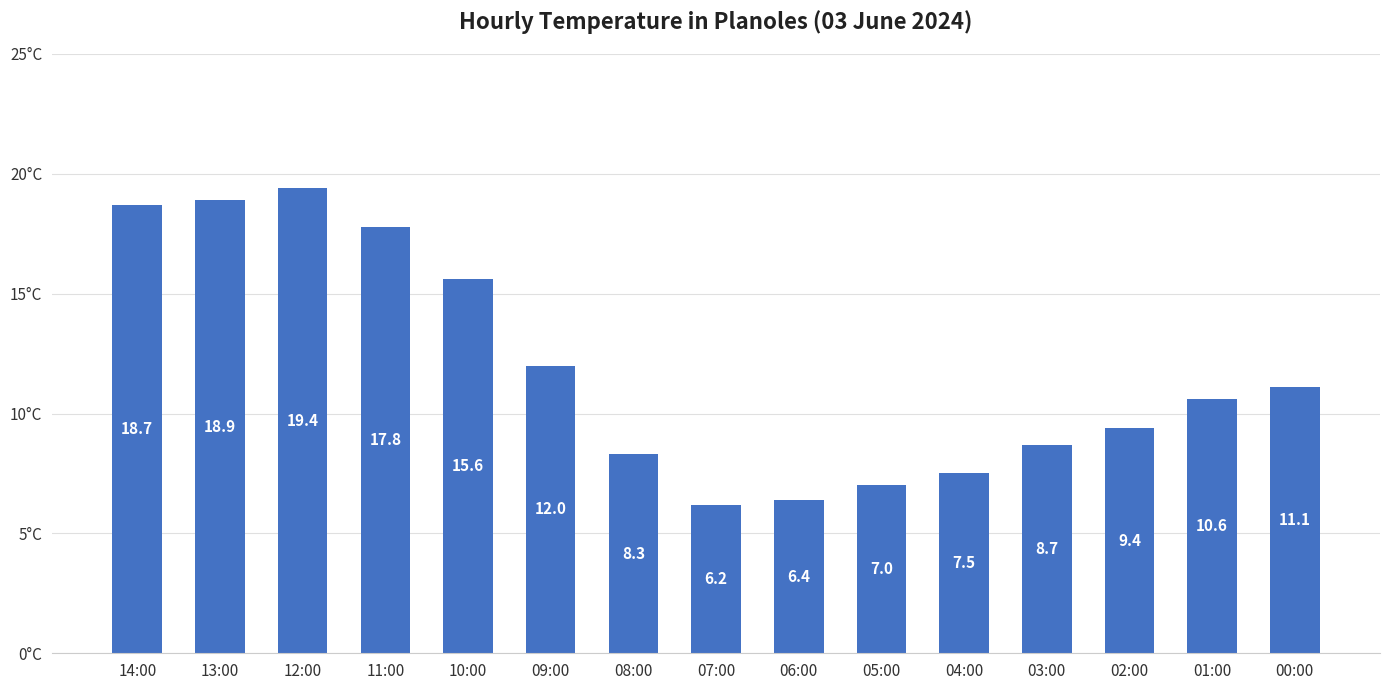

True or false: the data shows 1.9 at 04:00.

False